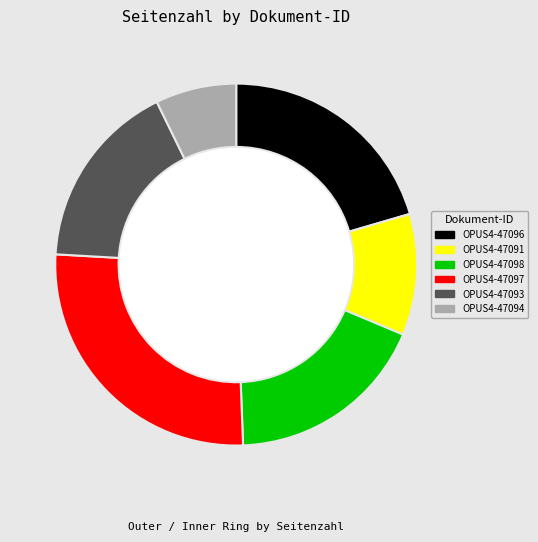

Does any single category account for the majority?

No